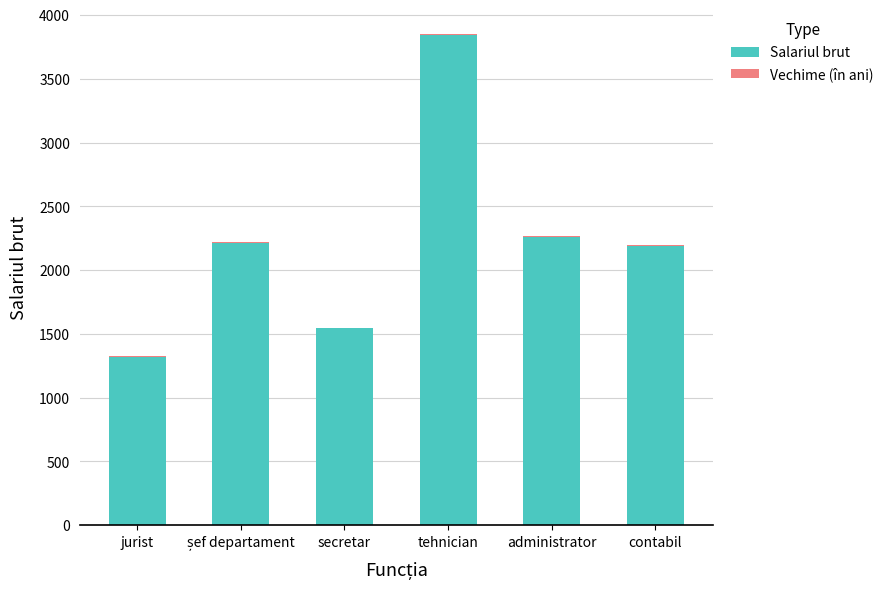

What is the sum of the Salariul brut values at contabil and secretar?

3732